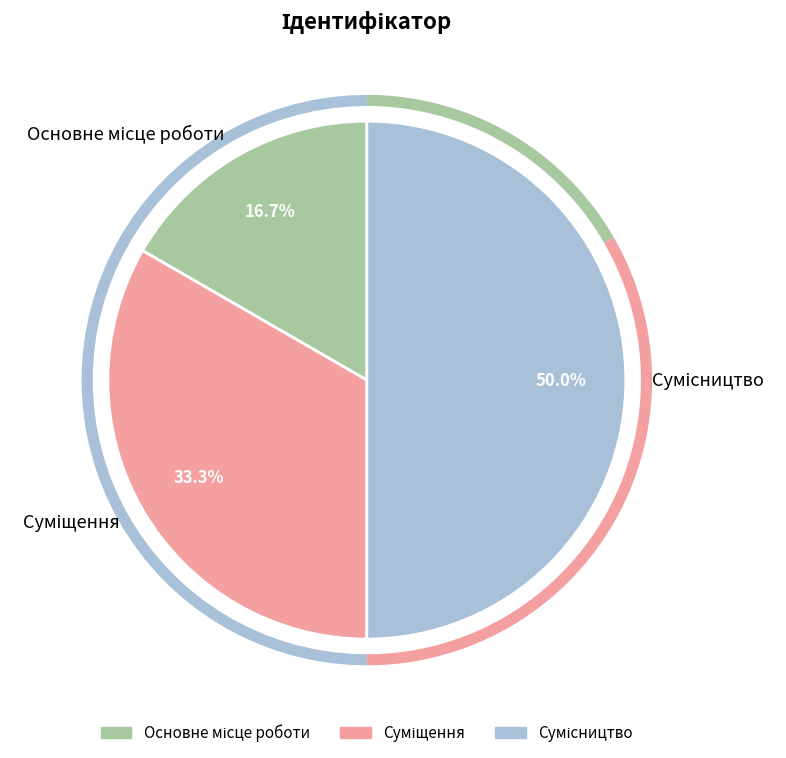

Which slice is the smallest?

Основне місце роботи